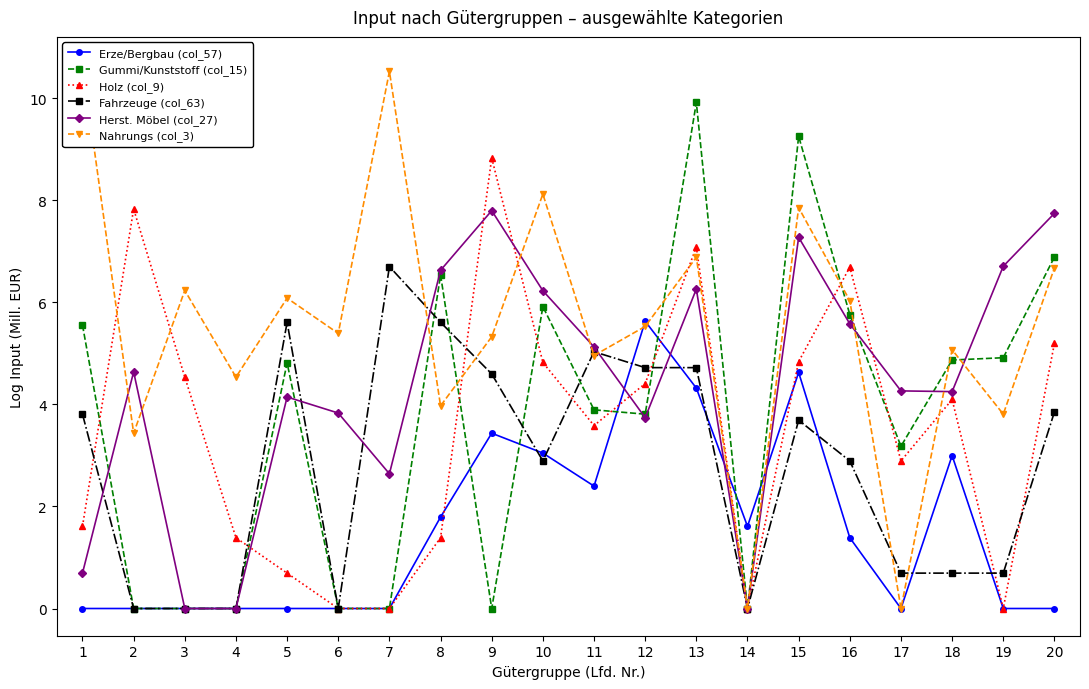

How many times do Nahrungs (col_3) and Holz (col_9) cross each other?

7